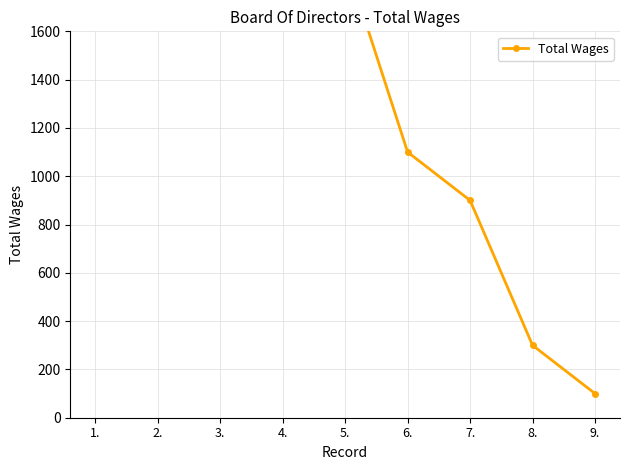

What position from the left is 7.?

7